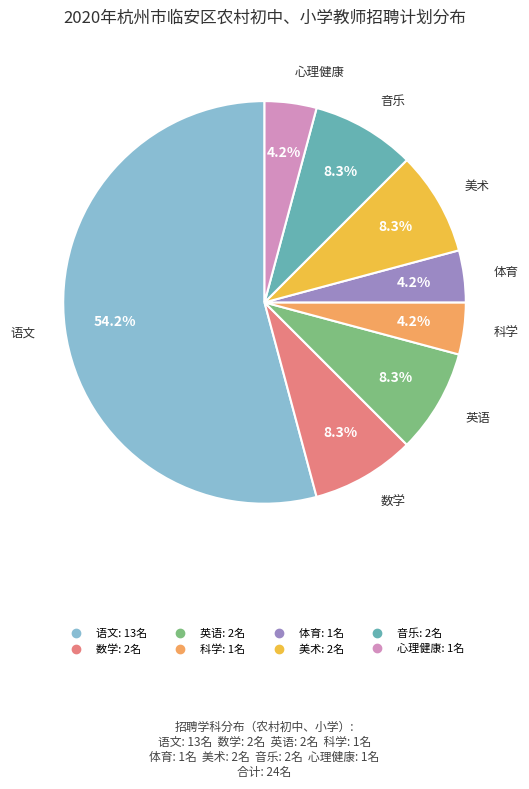

Which slice represents more than half of the pie?

语文